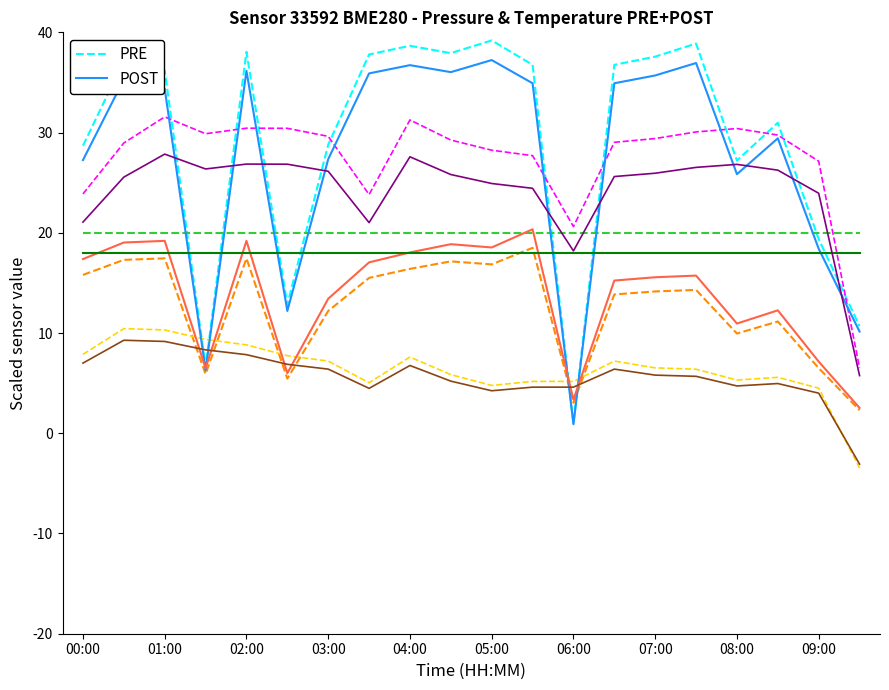

Where is PRE nearest to the value 20?

09:00